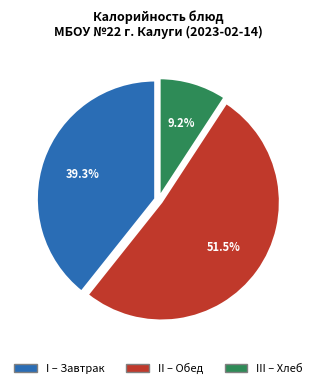

Is there a majority slice in this chart?

Yes